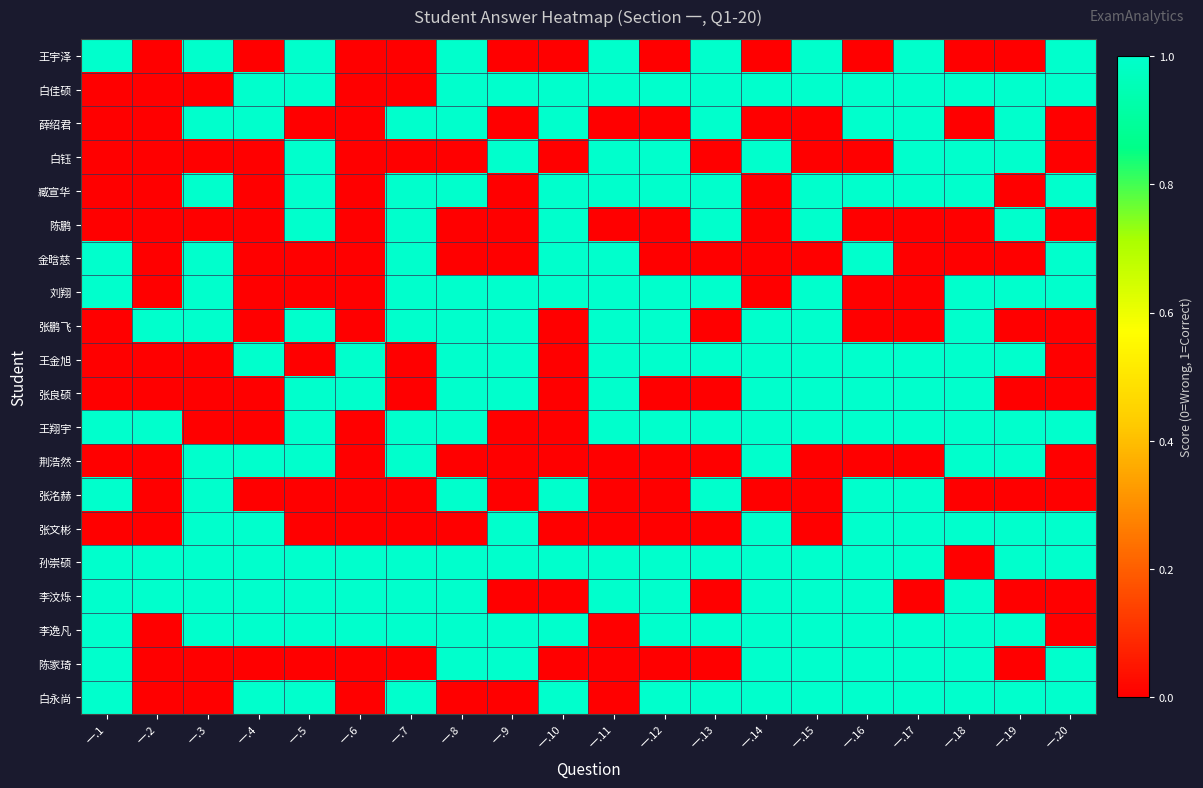

Between 一.4 and 一.5, which is larger?

一.5